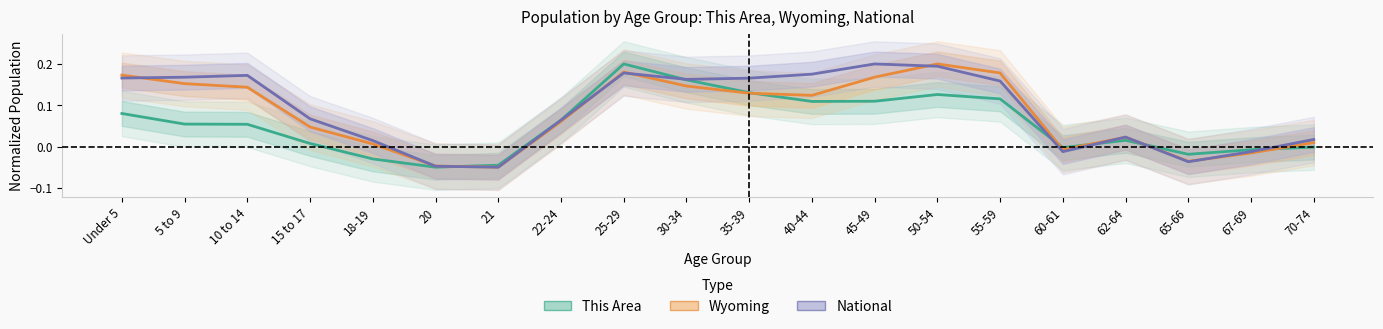

Which series ends up on top after the final intersection of National and This Area?

National